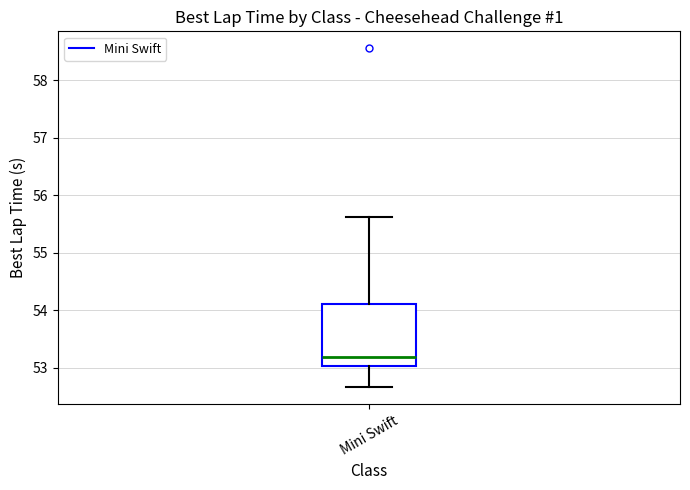

Read this box plot against the y-axis: the position of the median line, the range covered by the box, and the ends of both whiskers. The values are not printed on the chart, so give them approximately, as read against the axis.

median 53.2, box 53.0 to 54.1, whiskers 52.7 to 55.6